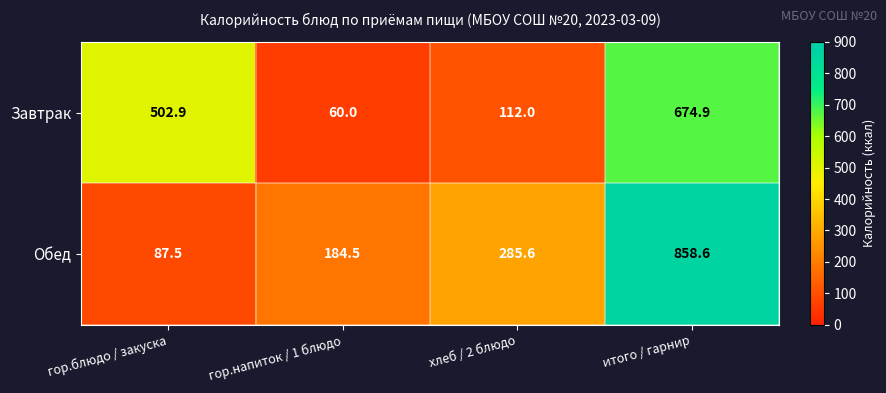

Which series changed the most between хлеб / 2 блюдо and итого / гарнир?

Обед